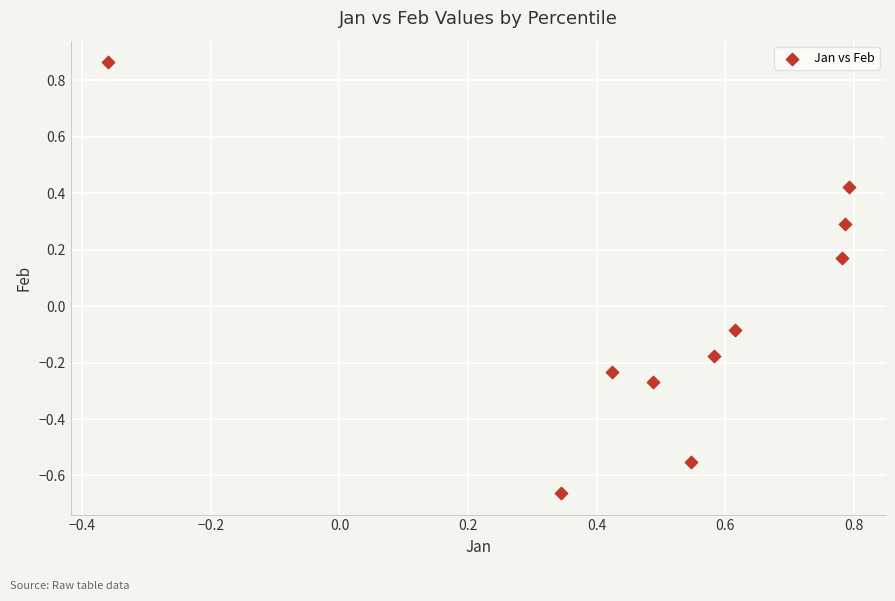

What is the range of X values (max minus min)?

1.2